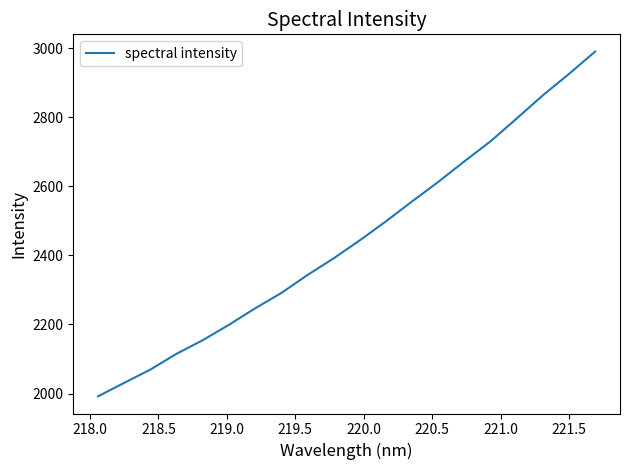

Is this an area chart (filled region under the line)?

No